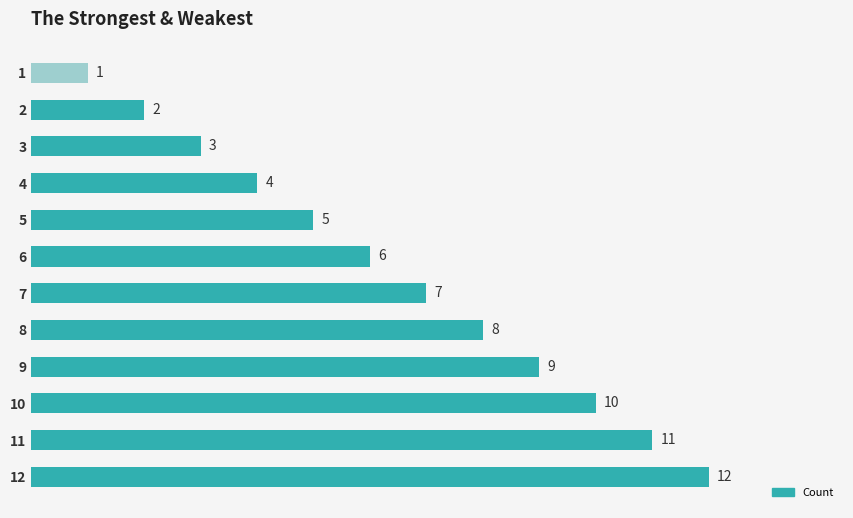

What is the sum of all values?

78